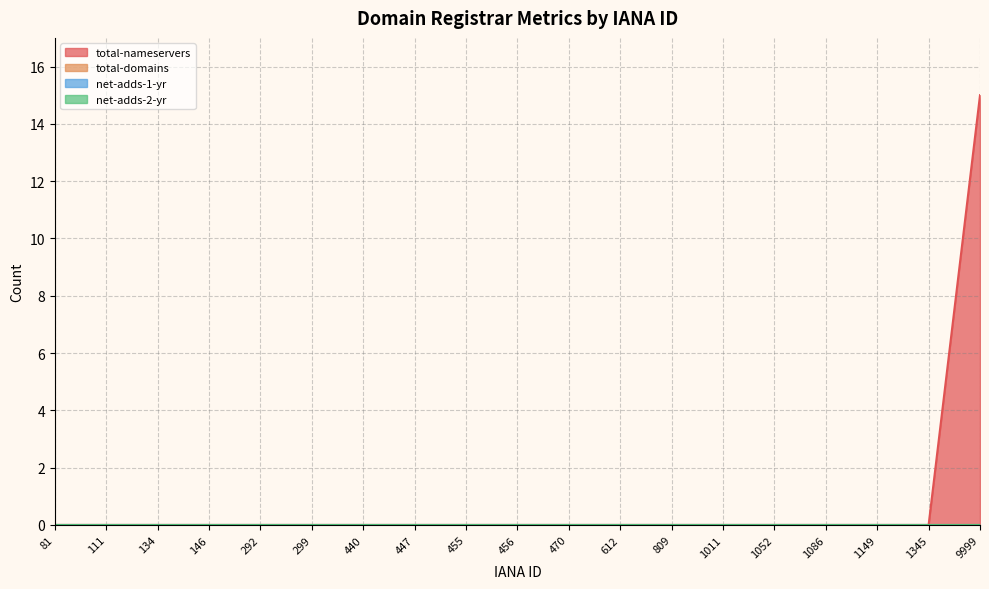

True or false: total-nameservers and total-domains cross at least once.

False